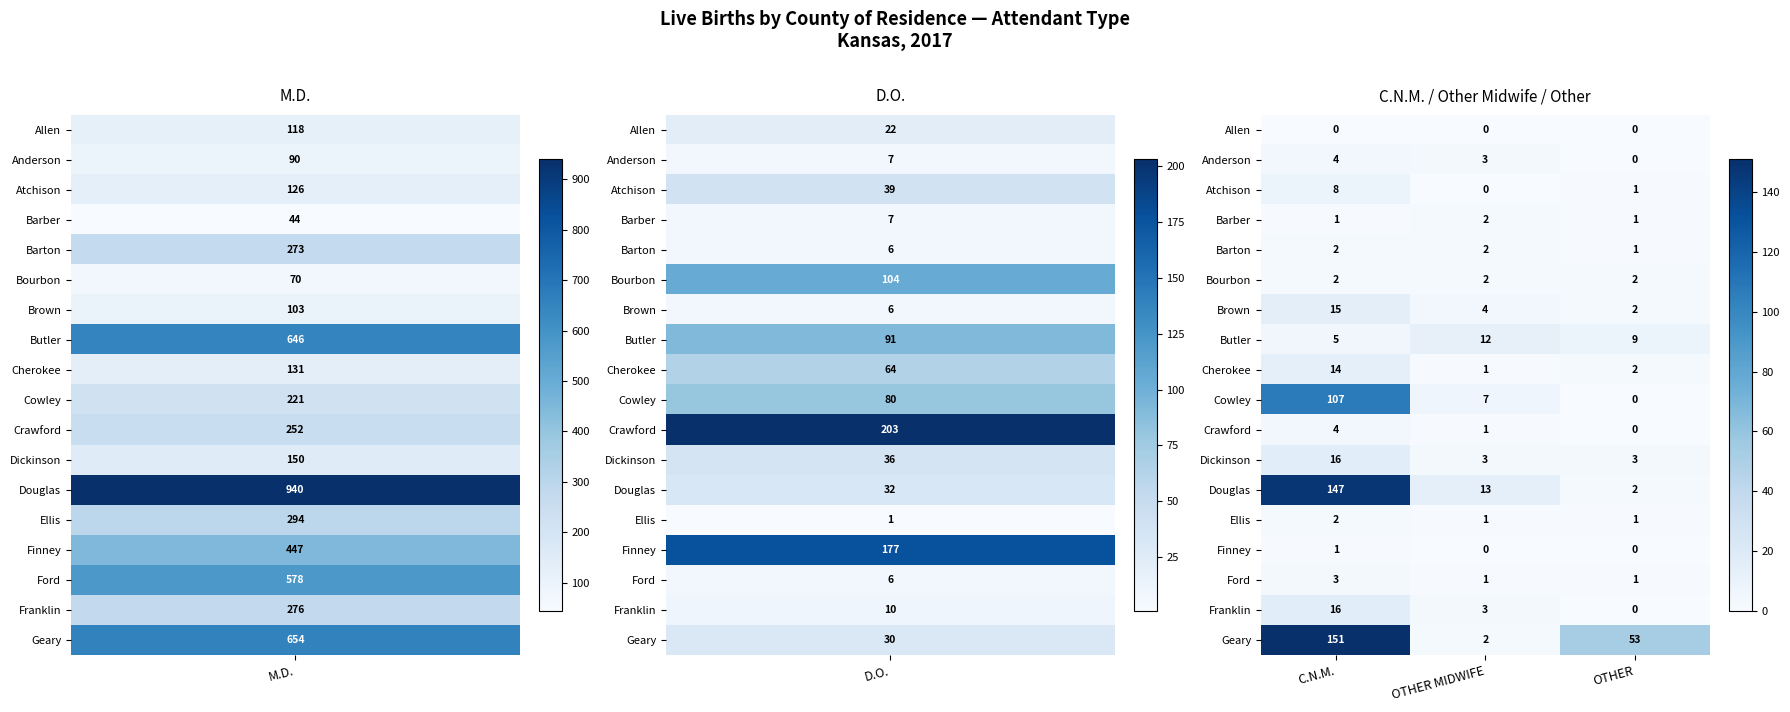

Is it true that Crawford equals 0 at OTHER?

True